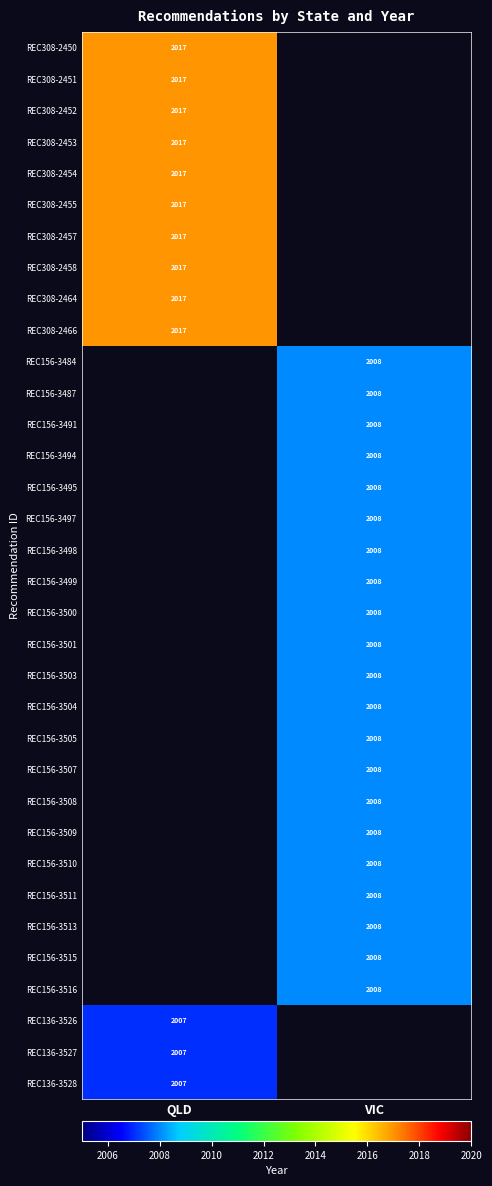

Is it true that REC156-3500 equals 2916.1 at VIC?

False